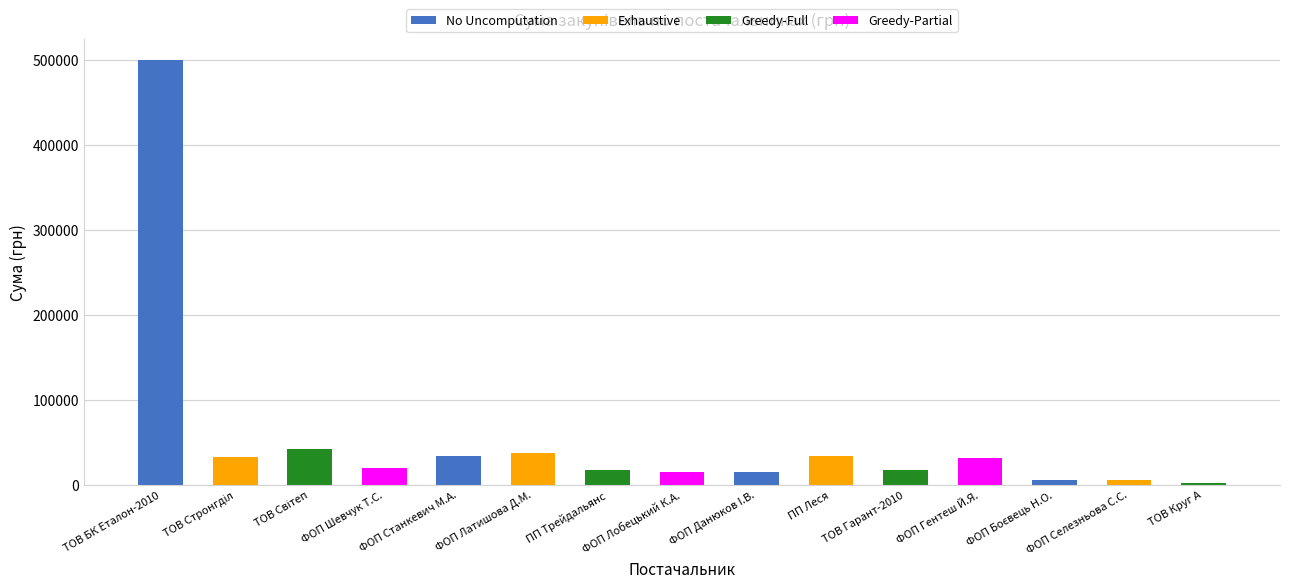

Does the chart contain stacked bars?

No